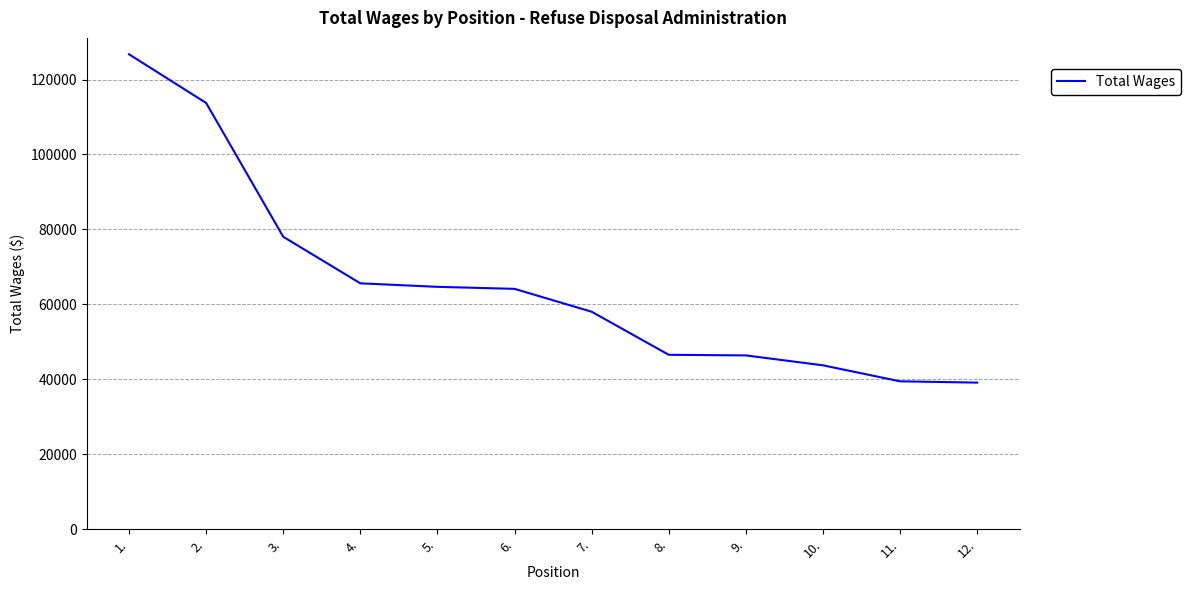

What is the approximate value at 1., to the nearest 10?

126730